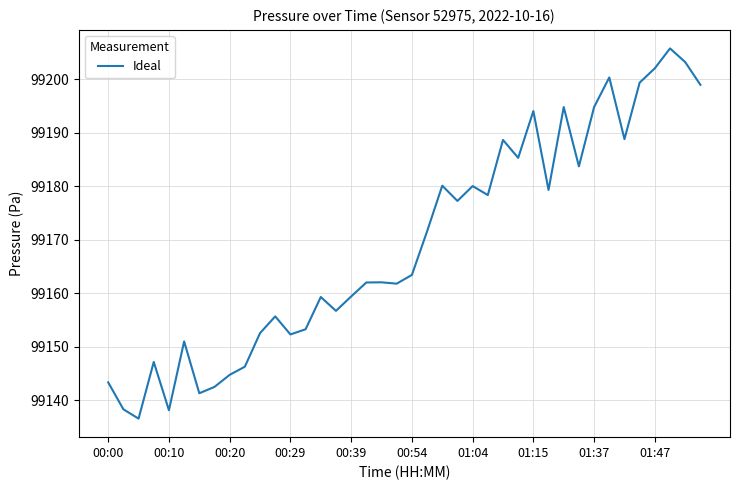

What is the maximum value shown in the chart?

99205.8